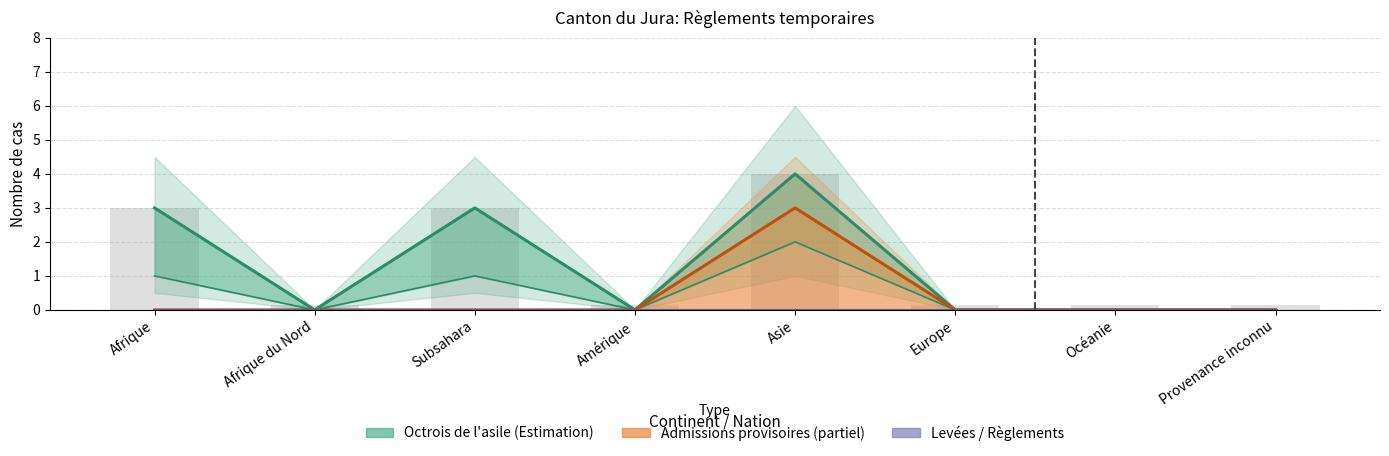

Between Afrique and Océanie, which series saw the biggest shift?

Octrois de l'asile Total